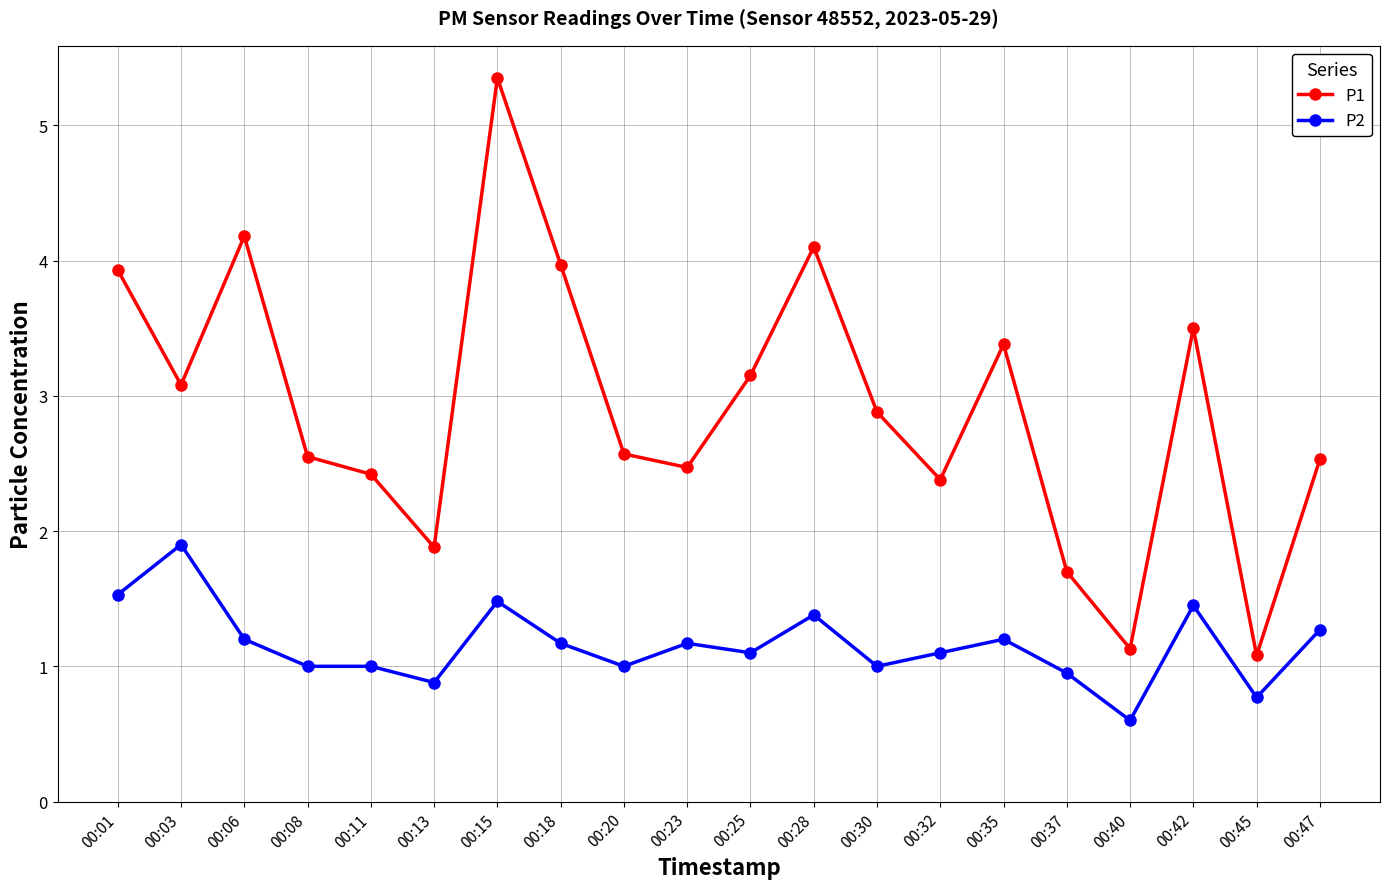

Is the value of P2 at 00:03 greater than the value of P1 at 00:45?

Yes